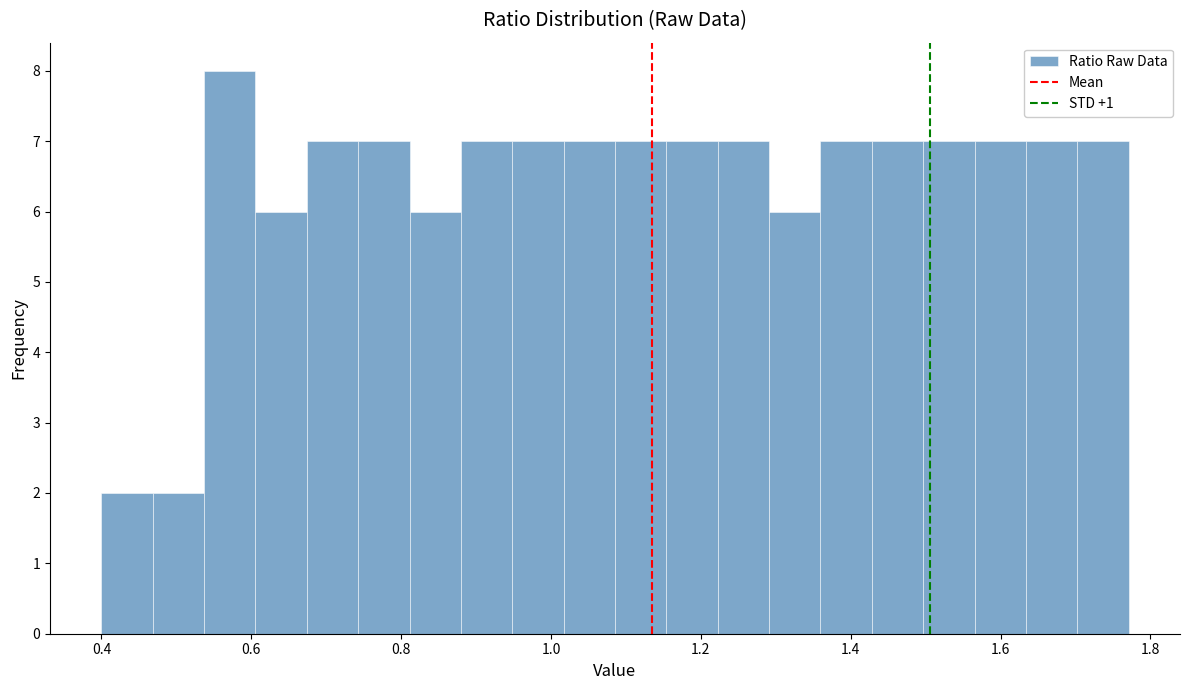

Around what value on the x-axis is the tallest bar? Give the approximate position of its centre, as read against the axis.

0.58